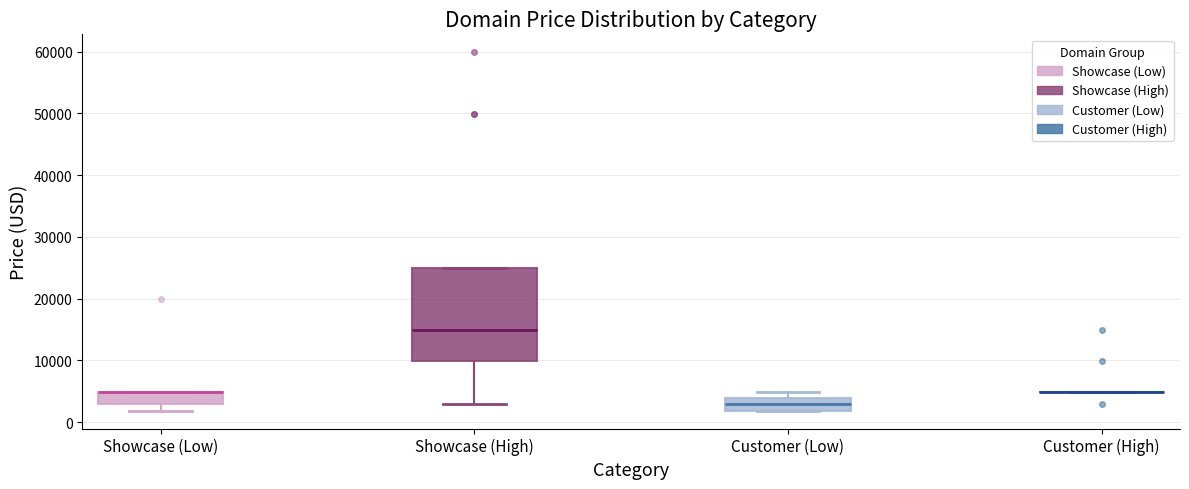

Where does the lower whisker of the box for Showcase (High) end on the y-axis? The values are not printed on the chart, so give them approximately, as read against the axis.

3000